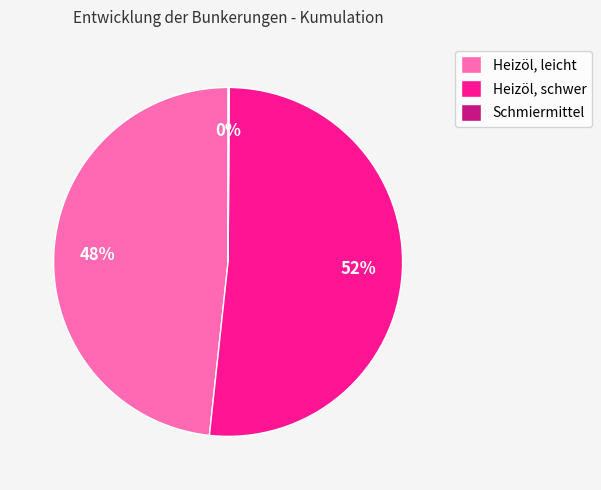

Does Heizöl, leicht account for over 50% of the chart?

No